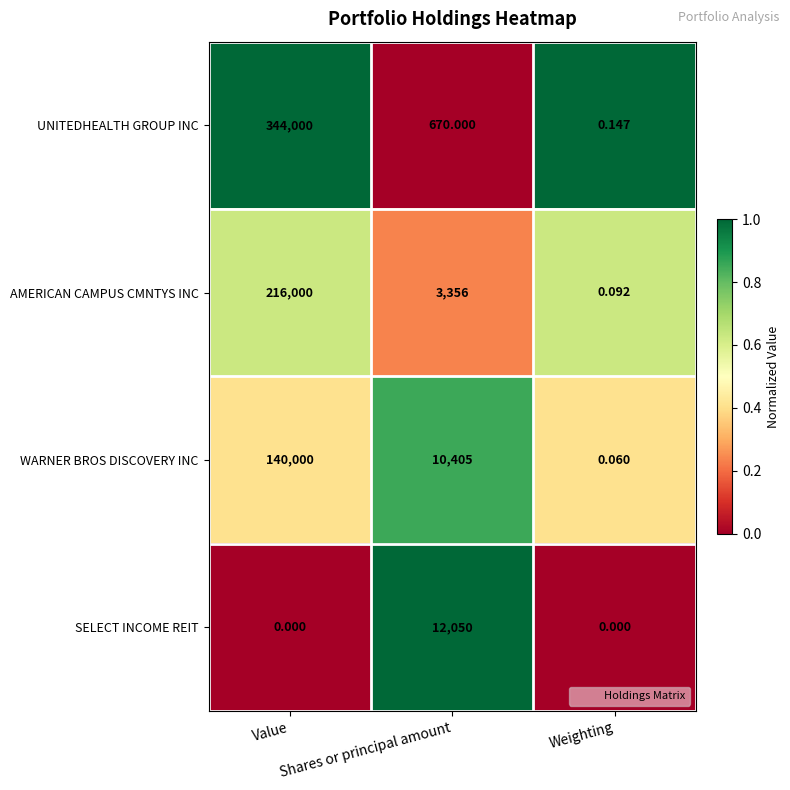

Rank the series by their average value, from highest to lowest.

UNITEDHEALTH GROUP INC, AMERICAN CAMPUS CMNTYS INC, WARNER BROS DISCOVERY INC, SELECT INCOME REIT